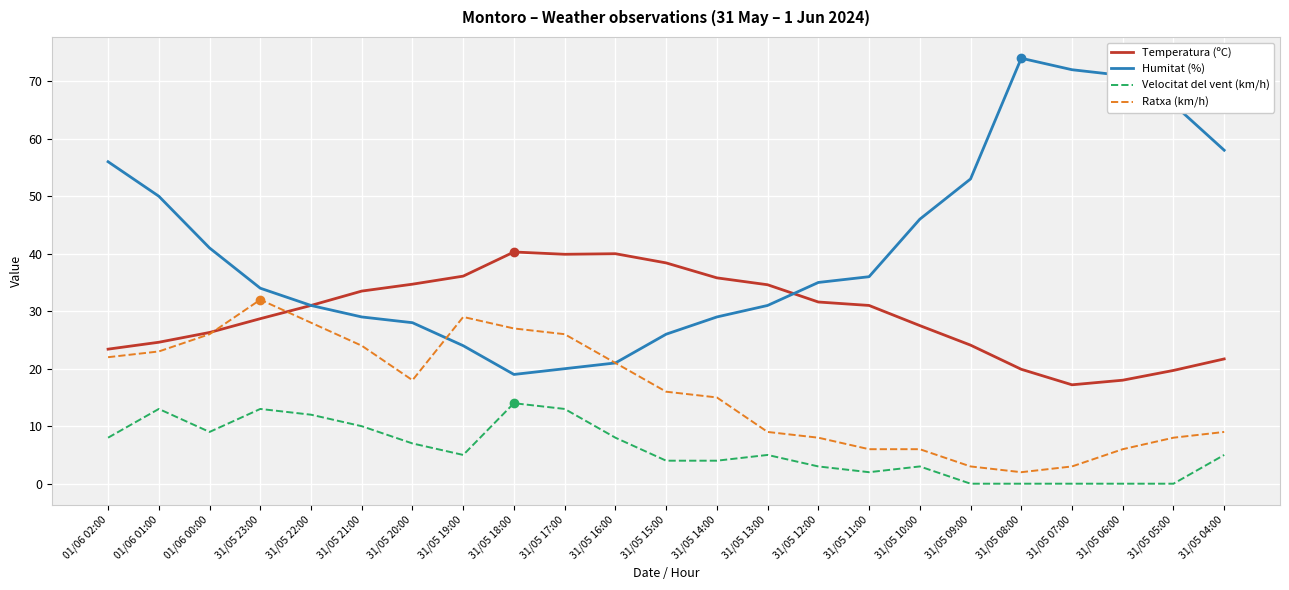

What is the lowest value of the Ratxa (km/h) series?

2.0